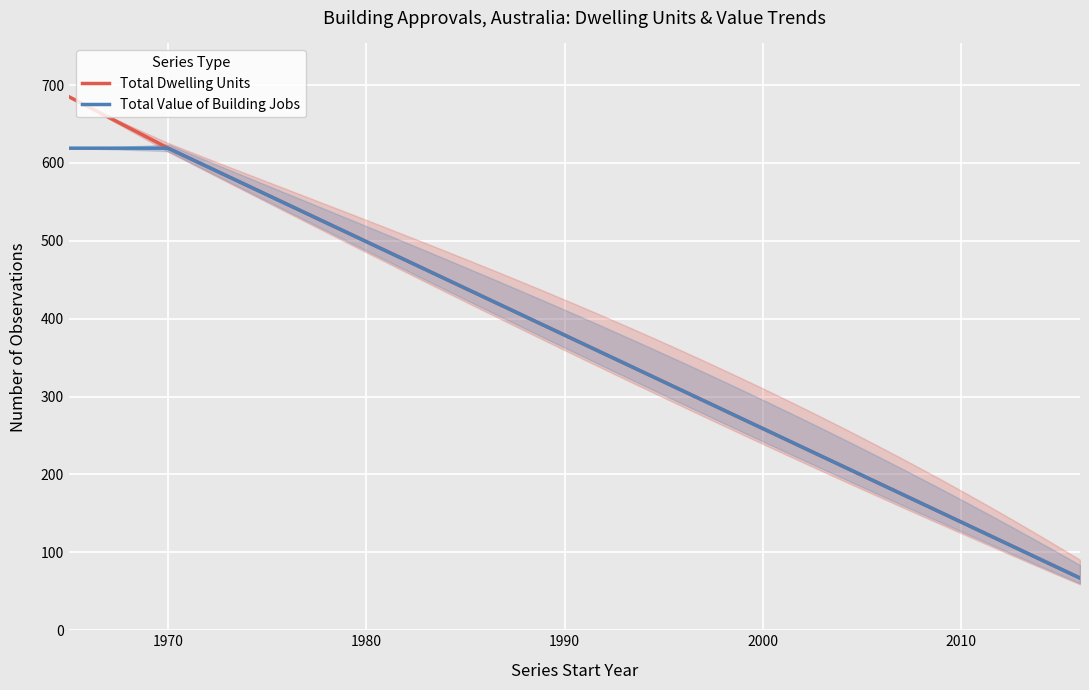

How many lines are shown in the chart?

2